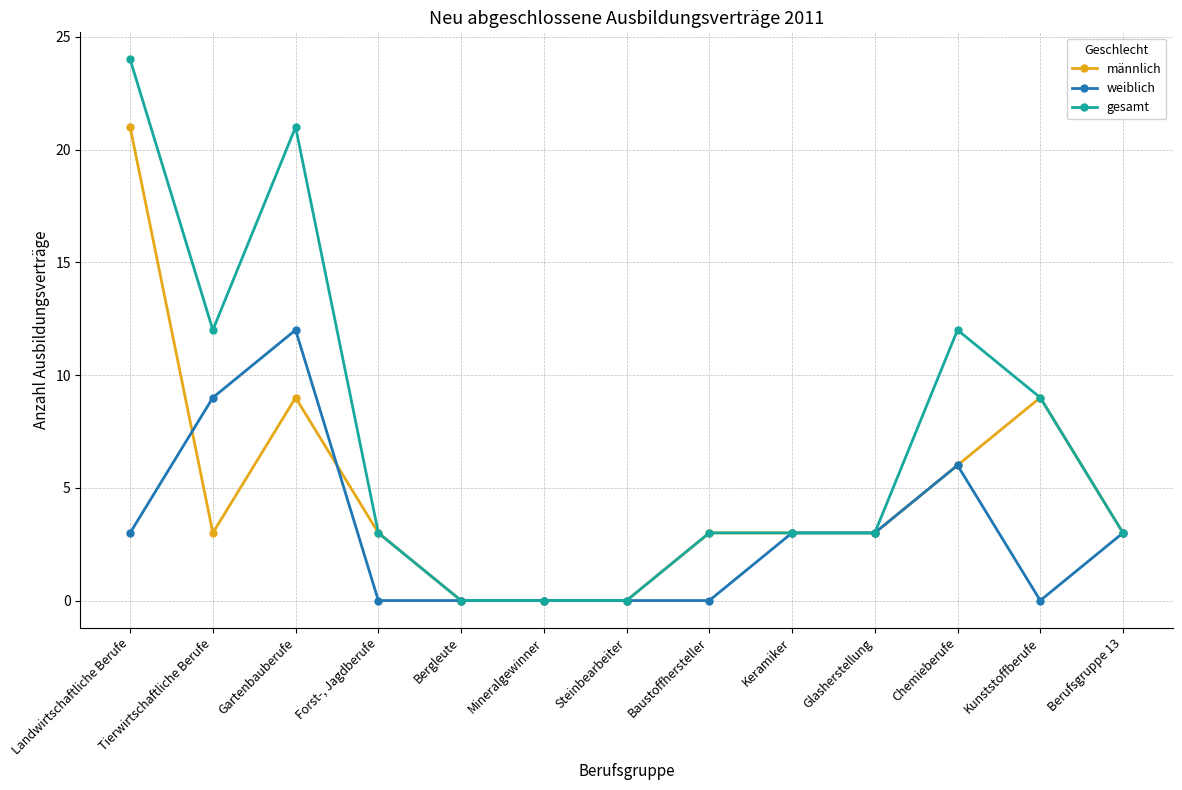

At which category does weiblich reach its first local peak?

Gartenbauberufe